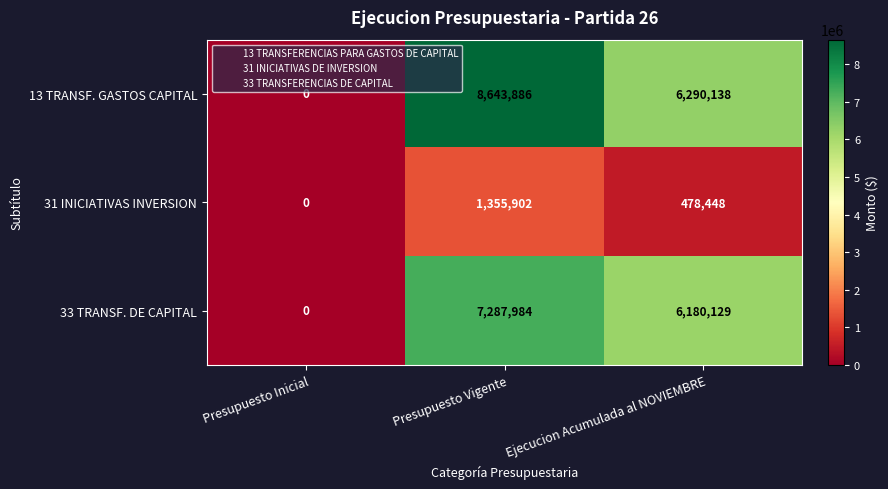

Which series changed the most between Presupuesto Vigente and Ejecucion Acumulada al NOVIEMBRE?

13 TRANSF. GASTOS CAPITAL